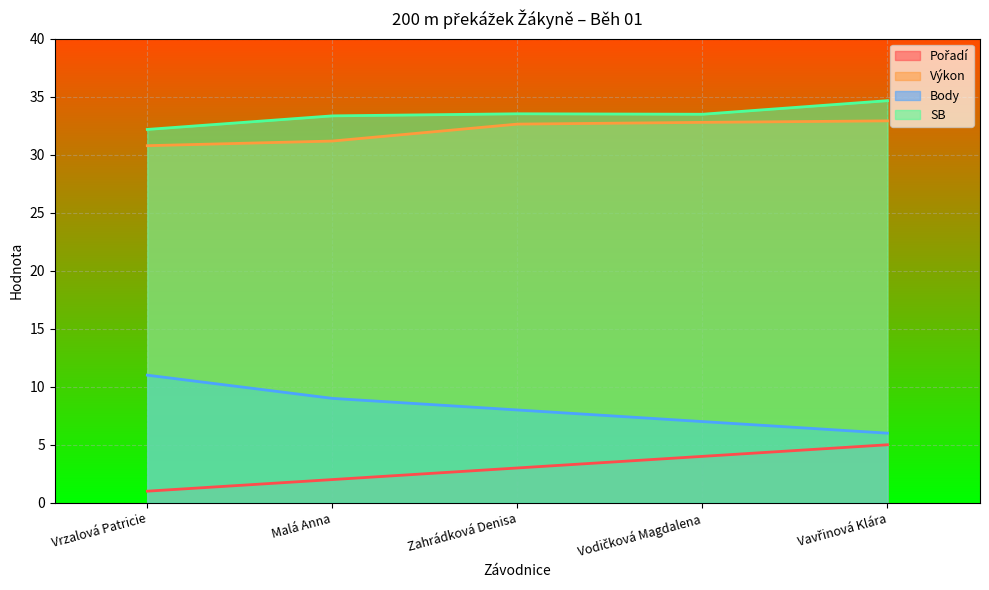

Which category has the lowest value in the SB series?

Vrzalová Patricie